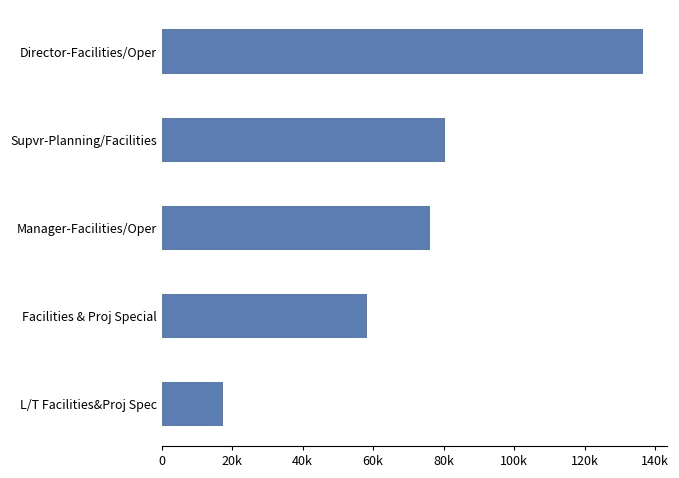

Are the bars horizontal?

Yes